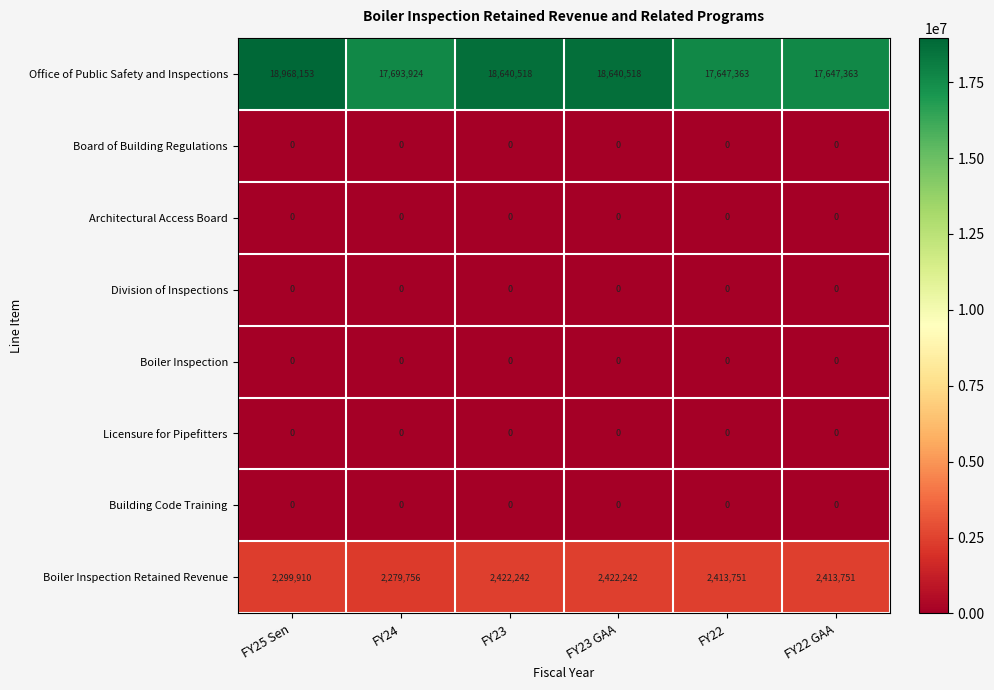

What is the greatest value displayed?

18968153